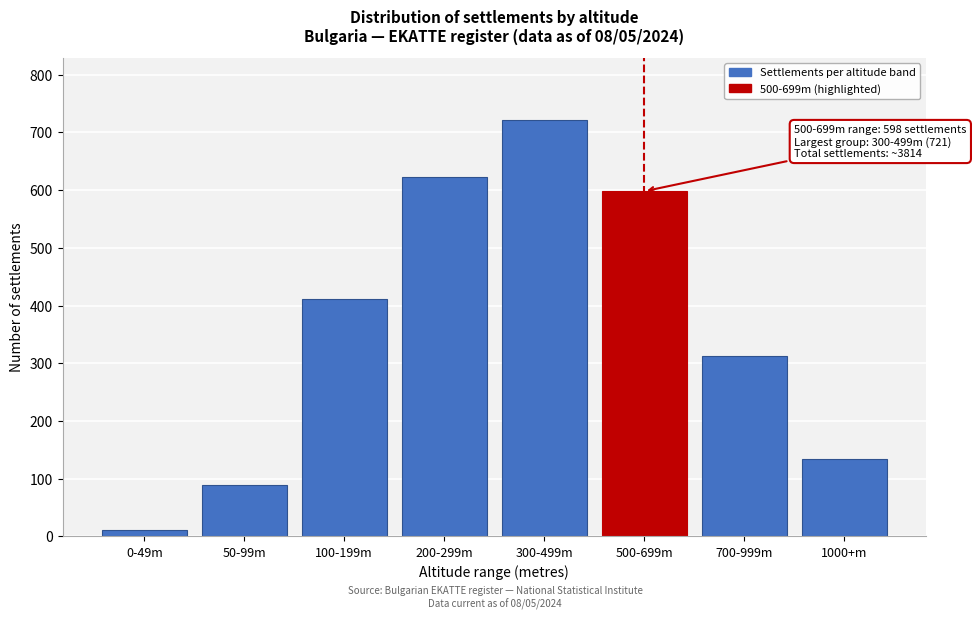

Reading left to right, extract all data points from this chart.

0-49m=12	50-99m=89	100-199m=412	200-299m=623	300-499m=721	500-699m=598	700-999m=312	1000+m=134